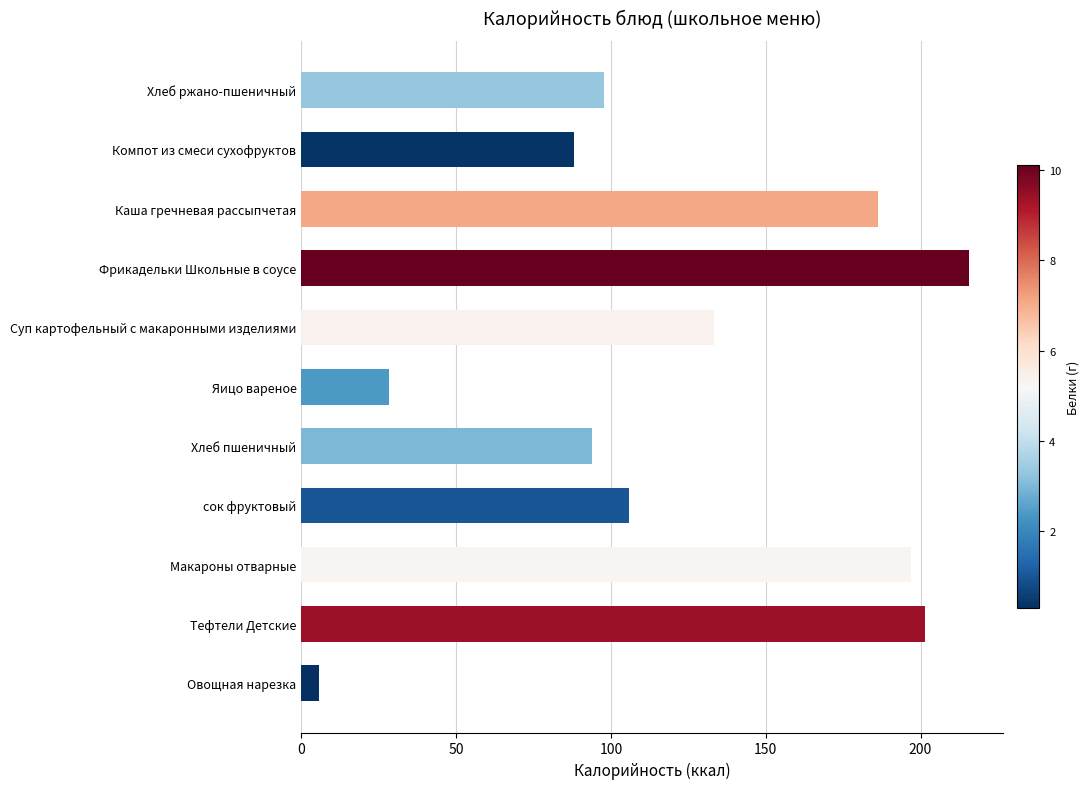

Where is the data nearest to the value 110?

сок фруктовый